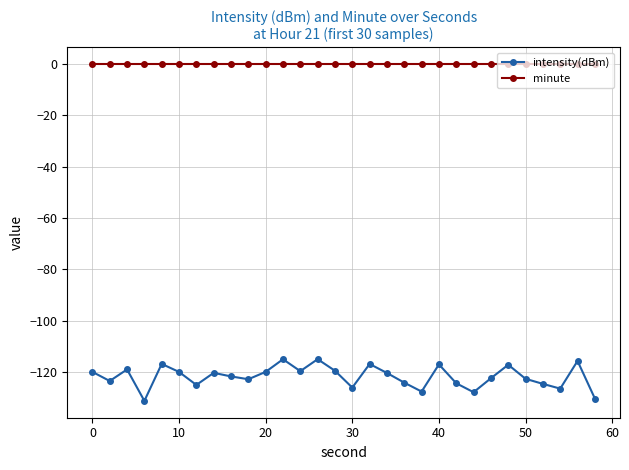

Which series has the largest total across all categories?

minute